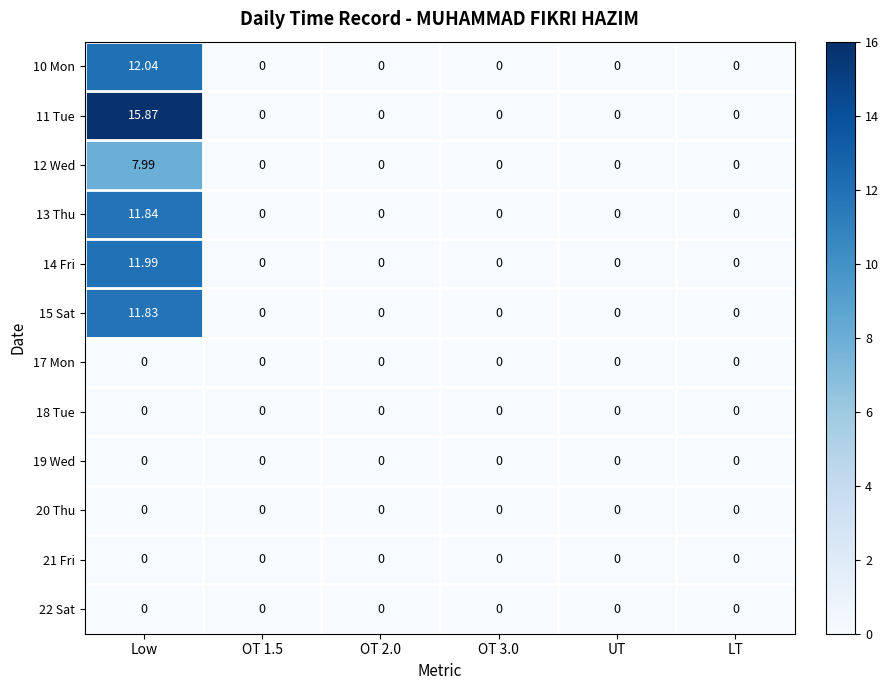

At which category is the sum across all series the highest?

Low